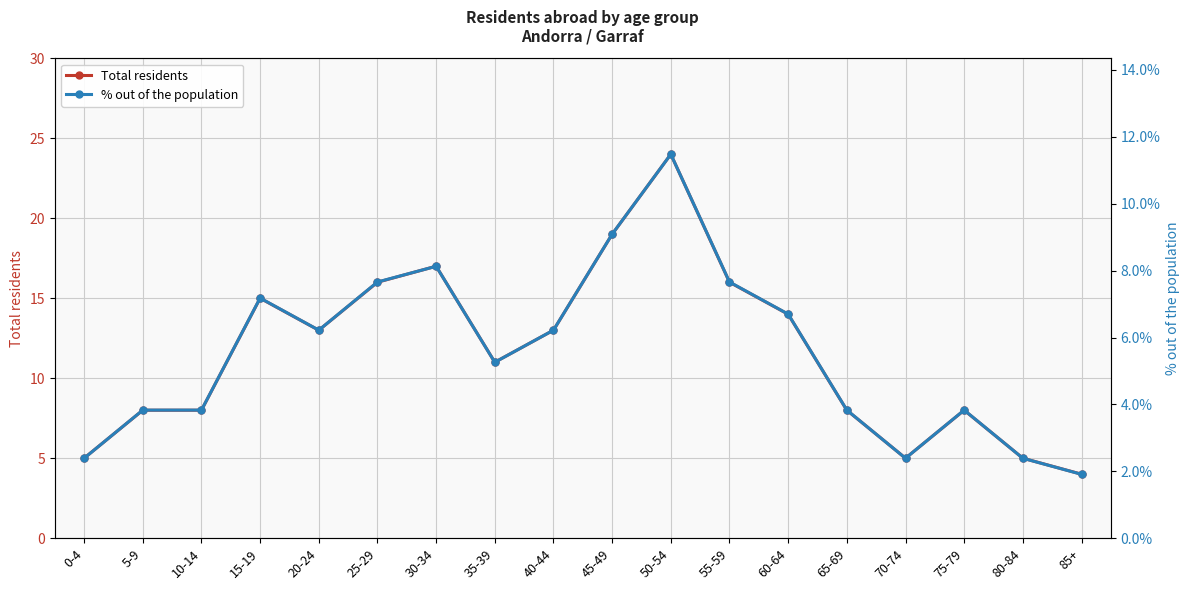

At which category does the chart reach its peak across all series?

50-54